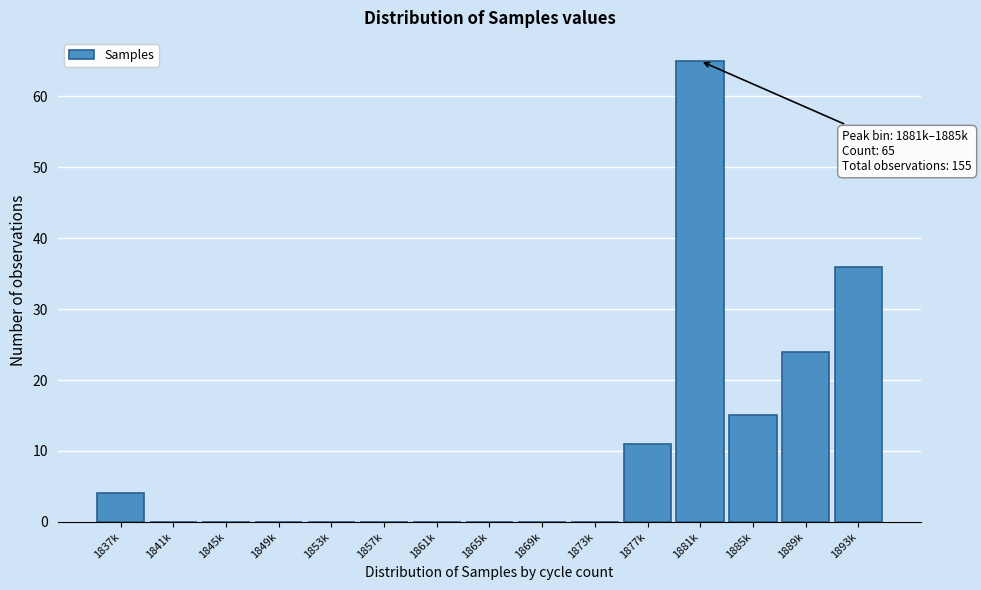

Reading right to left, extract all data points from this chart.

1893k=36	1889k=24	1885k=15	1881k=65	1877k=11	1873k=0	1869k=0	1865k=0	1861k=0	1857k=0	1853k=0	1849k=0	1845k=0	1841k=0	1837k=4